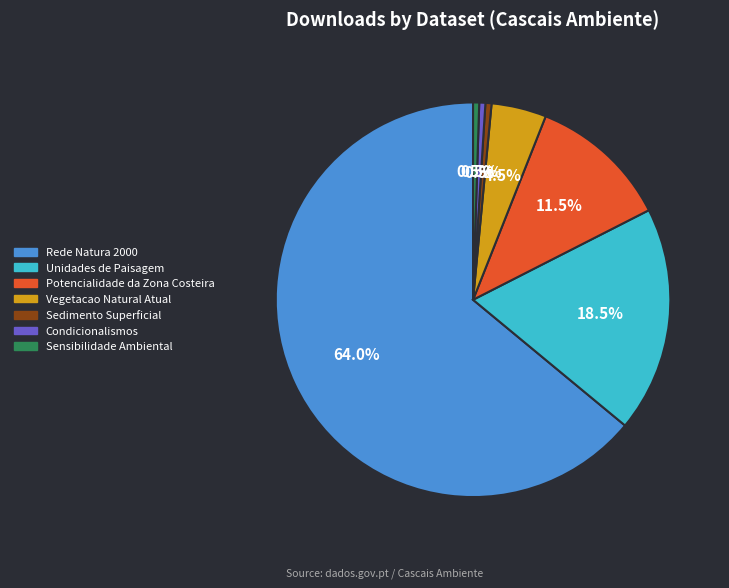

How many slices are in this pie chart?

7